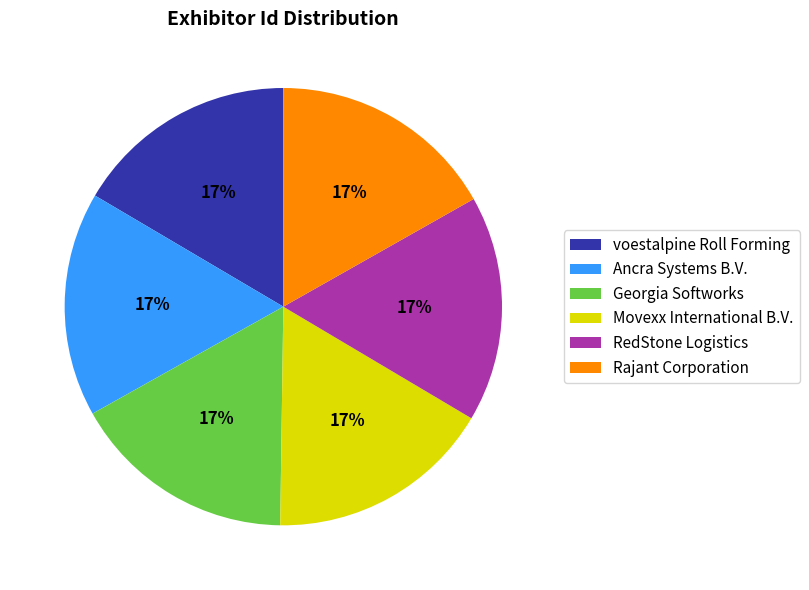

Is the sum of voestalpine Roll Forming and Movexx International B.V. greater than half?

No